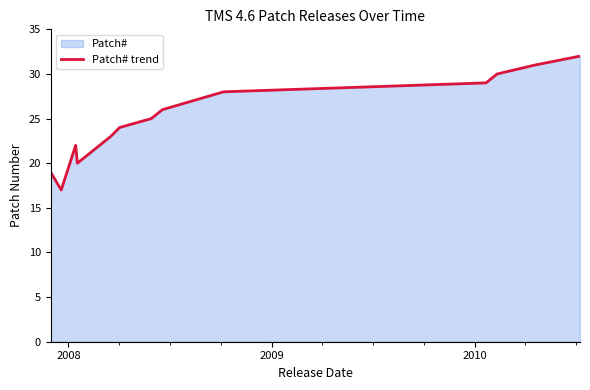

How many lines are shown in the chart?

1